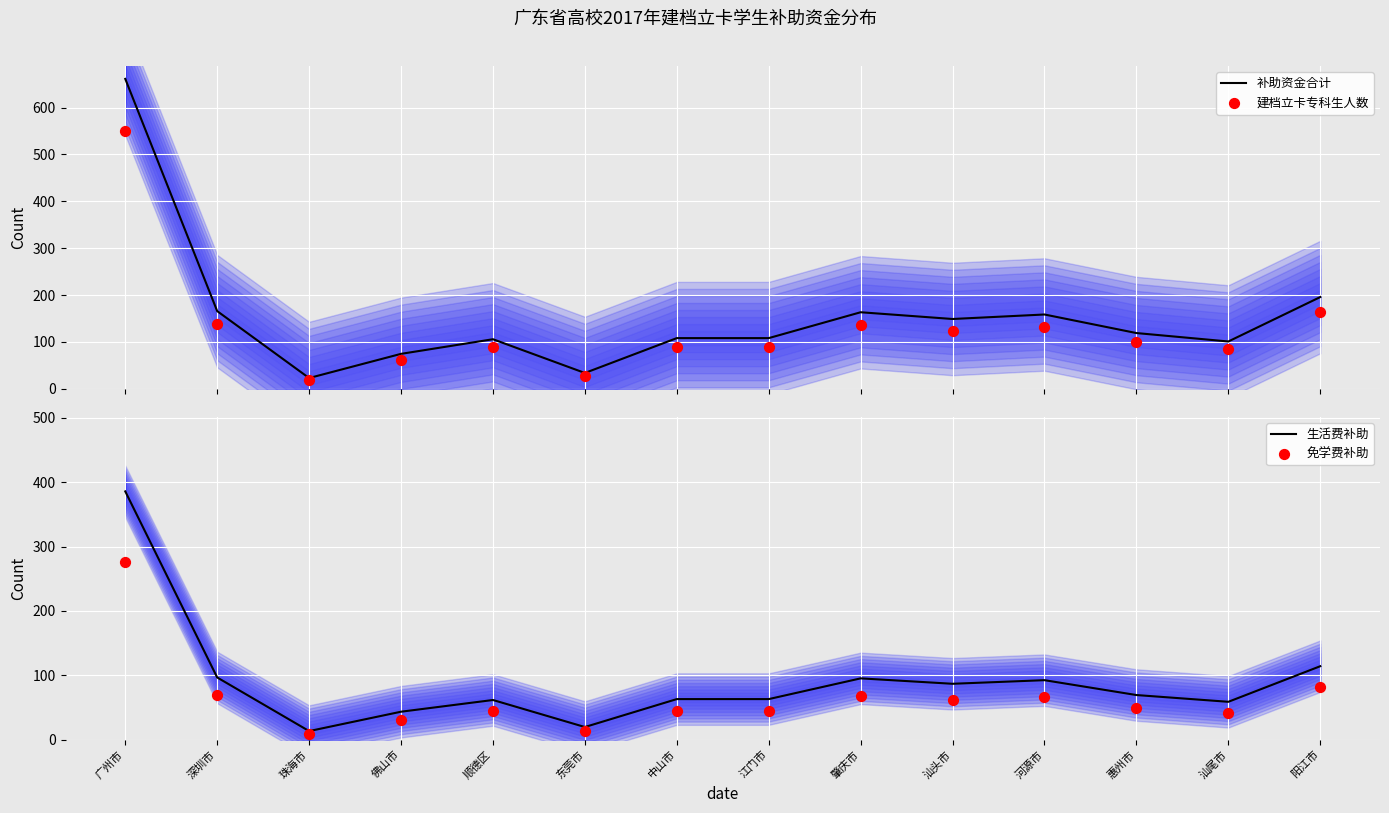

Which series has the largest total across all categories?

补助资金合计